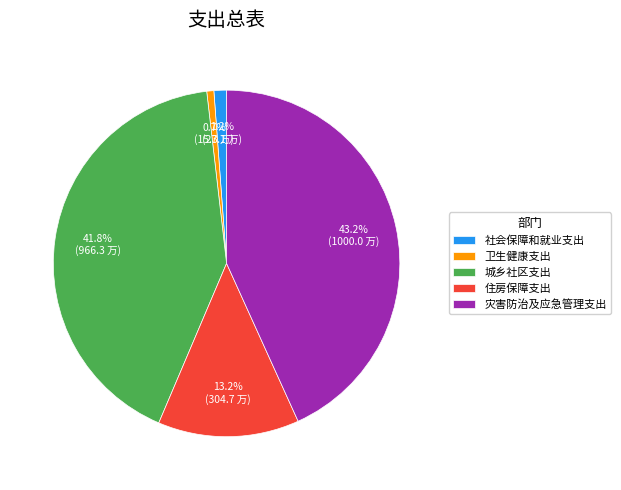

Is it true that 住房保障支出 is 13% of the pie?

True